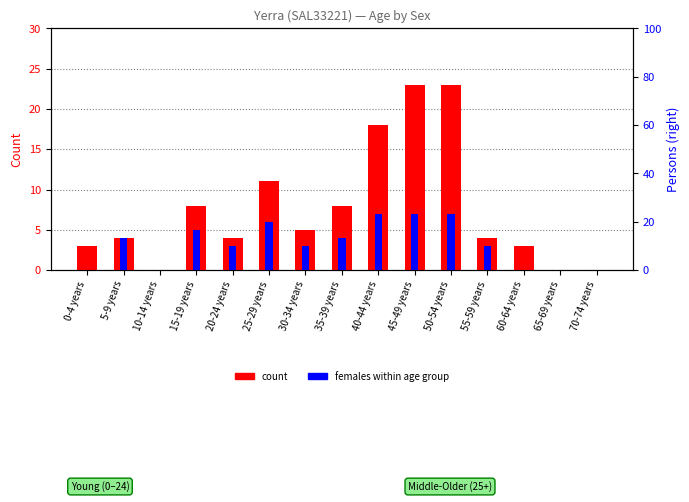

What is the average value of the Females series?

3